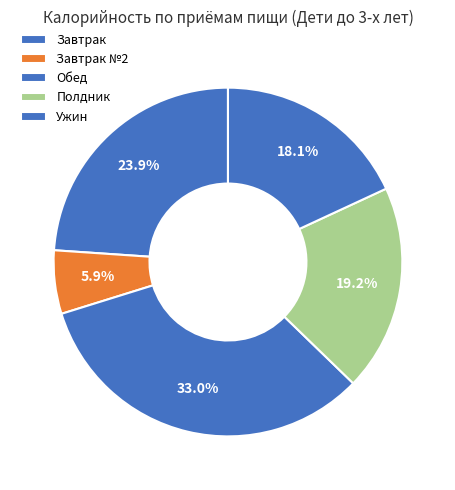

Does any single category account for the majority?

No